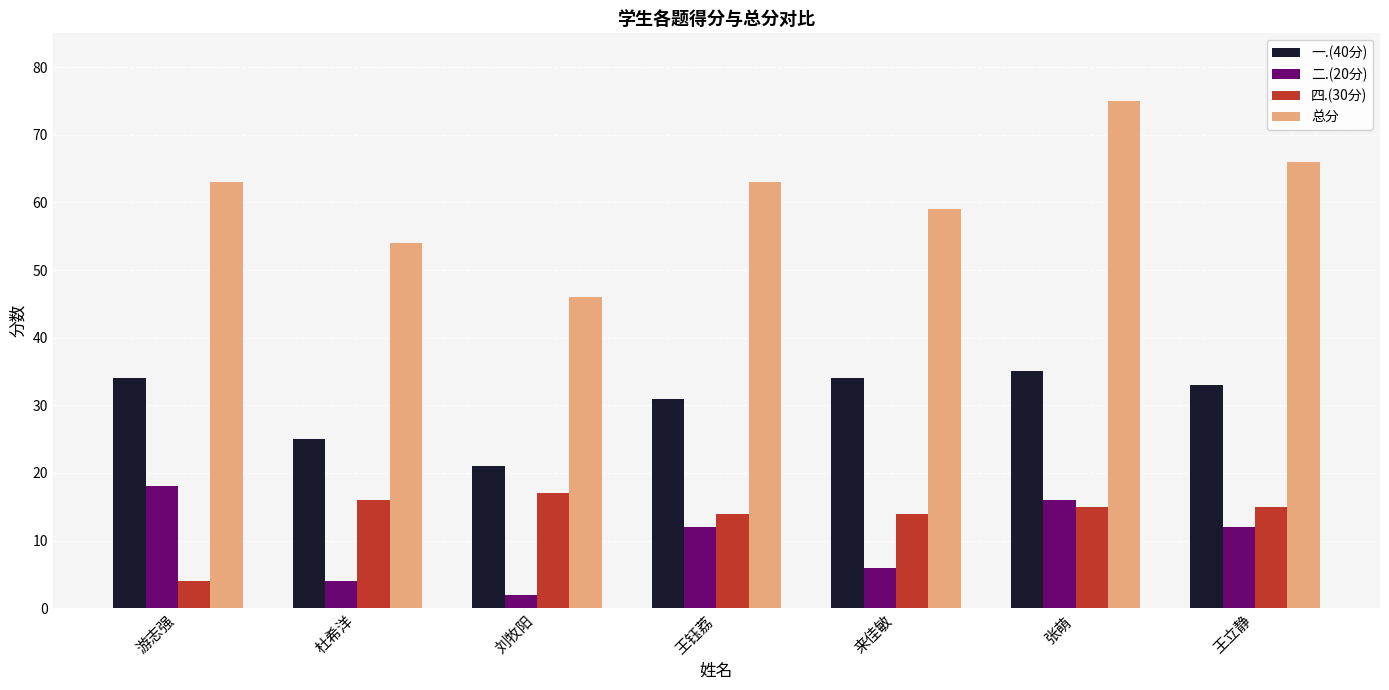

Rank the series by their maximum value, from lowest to highest.

四.(30分), 二.(20分), 一.(40分), 总分